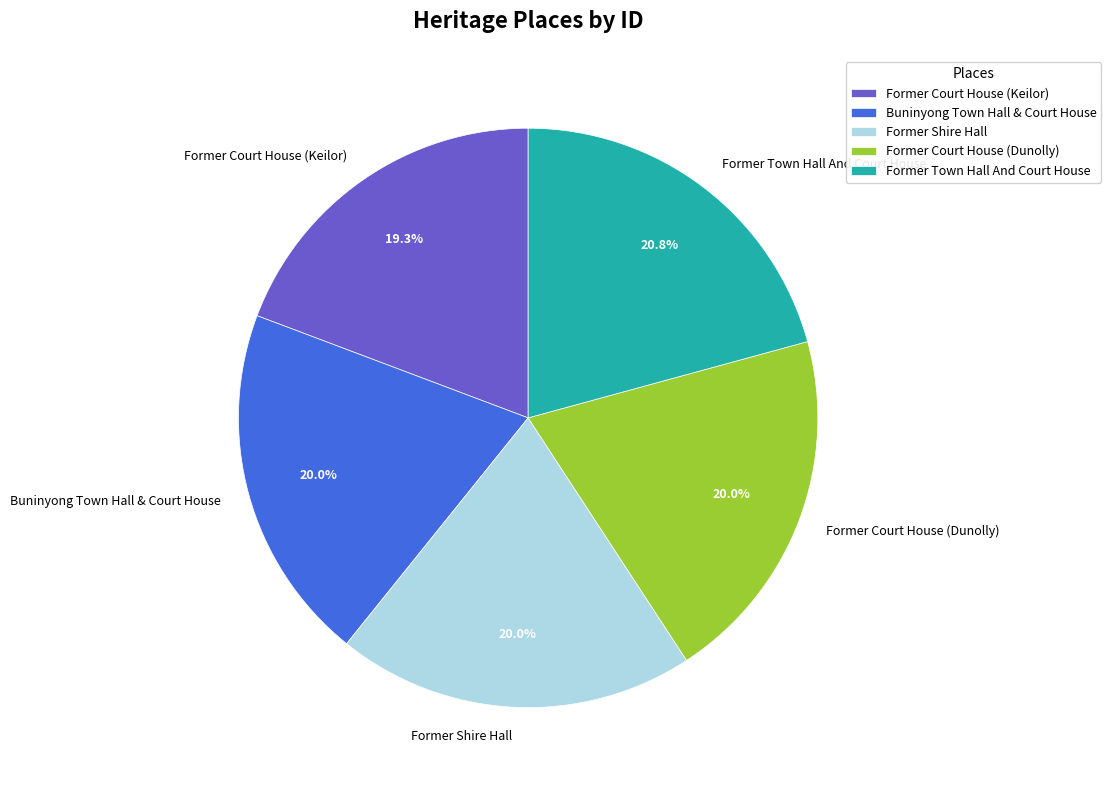

Does Former Shire Hall account for over 50% of the chart?

No